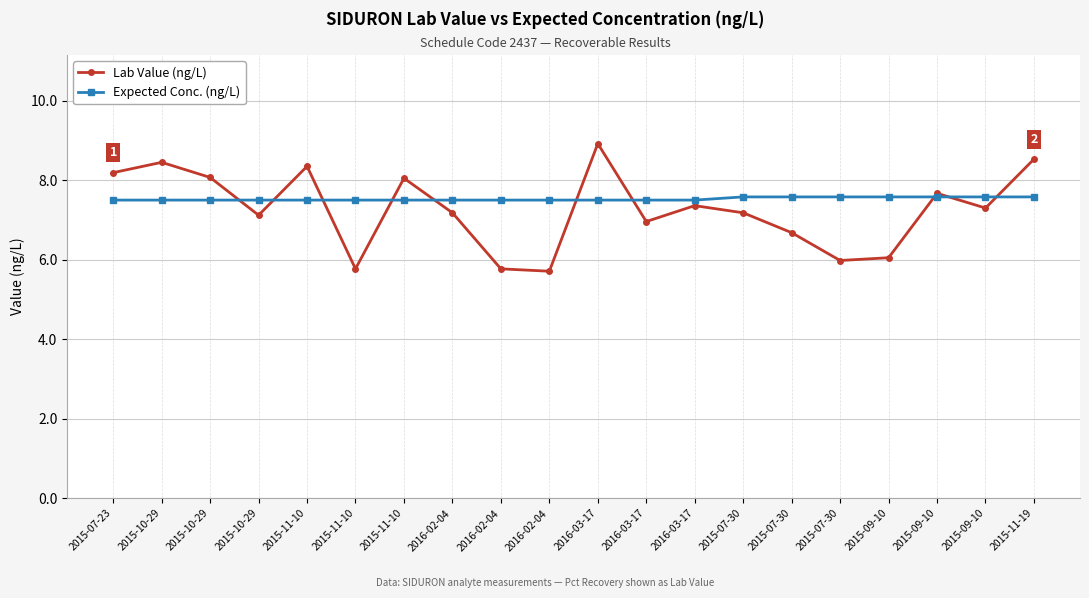

What is the average value of the Lab Value (ng/L) series?

7.3